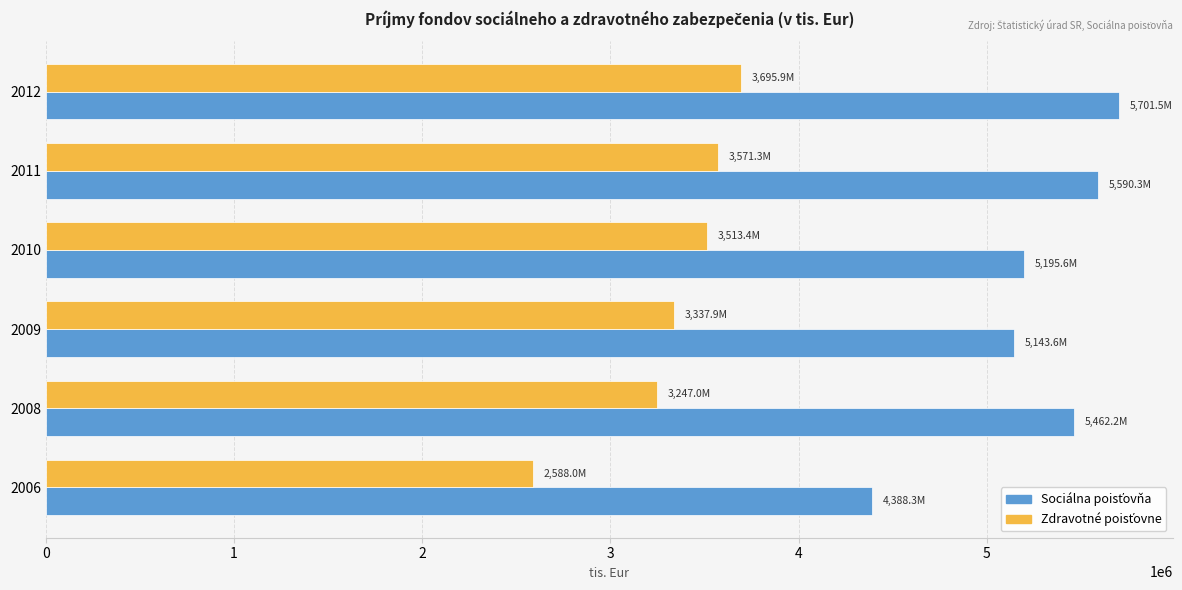

How many series are shown in this chart?

2